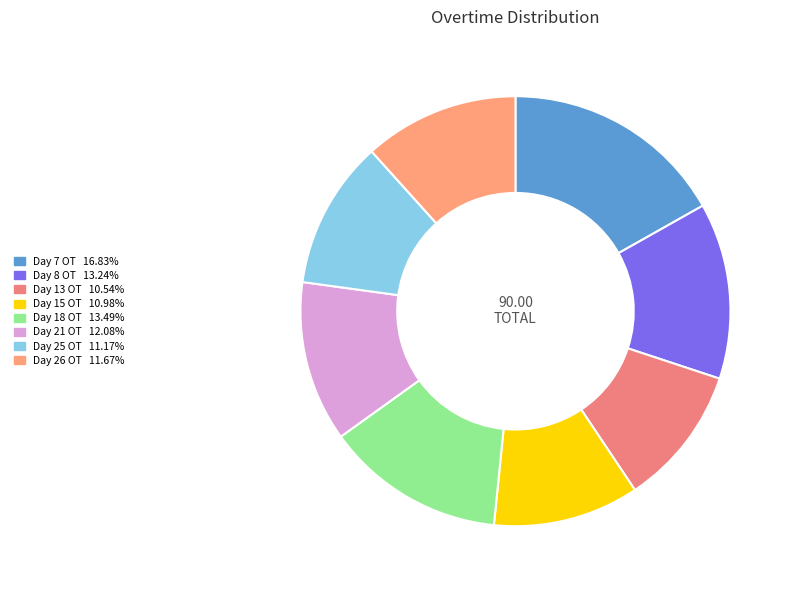

To the nearest percent, what is the difference between the largest and smallest slice percentages?

6%